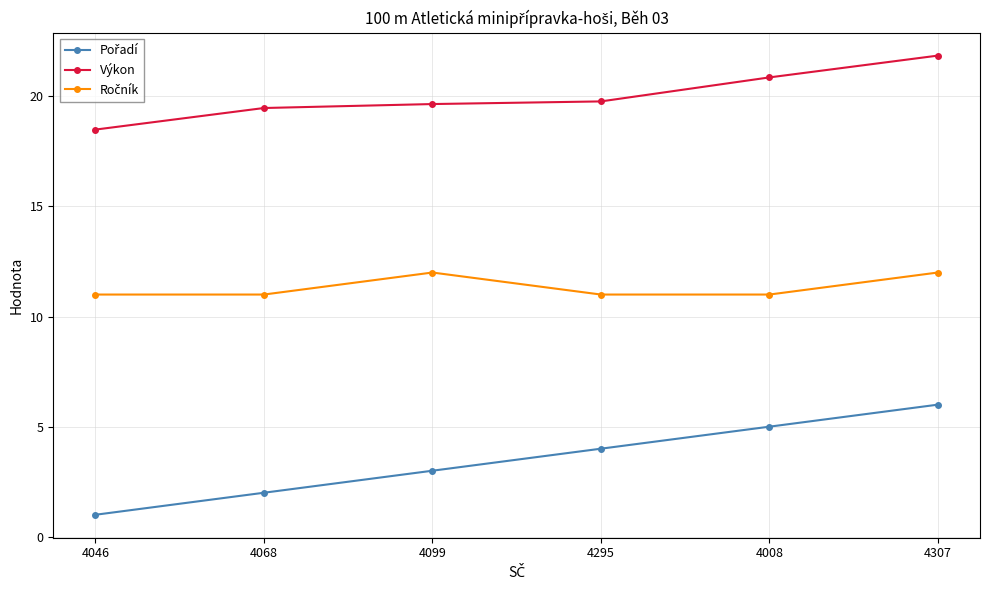

What is the difference between the maximum and second lowest values in the Výkon series?

2.4